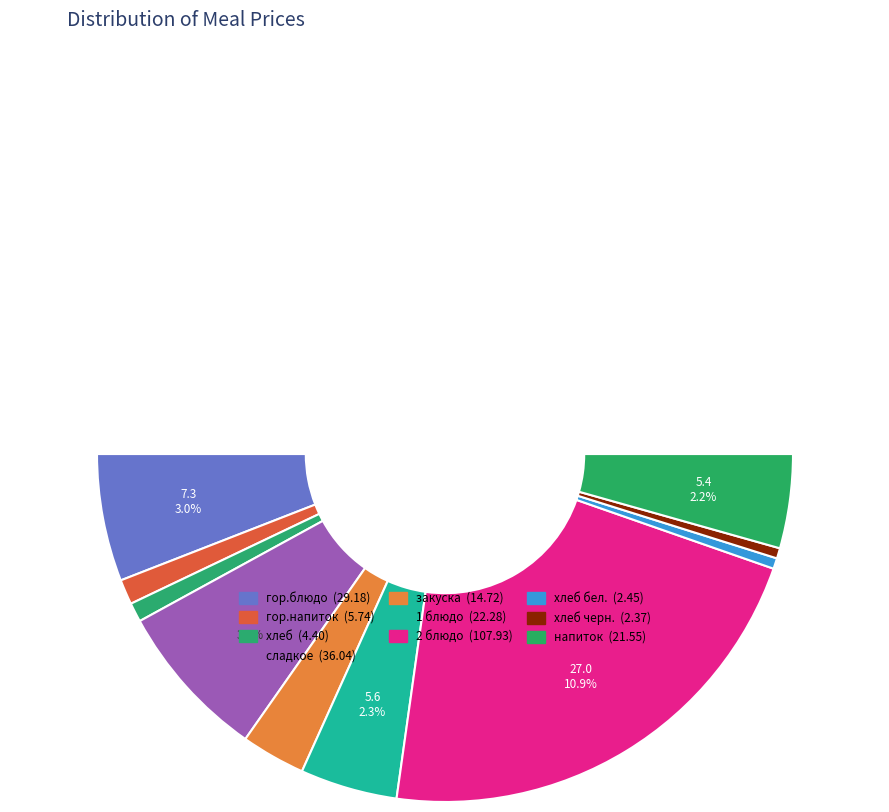

To the nearest percent, what is the combined percentage of 1 блюдо and напиток?

18%